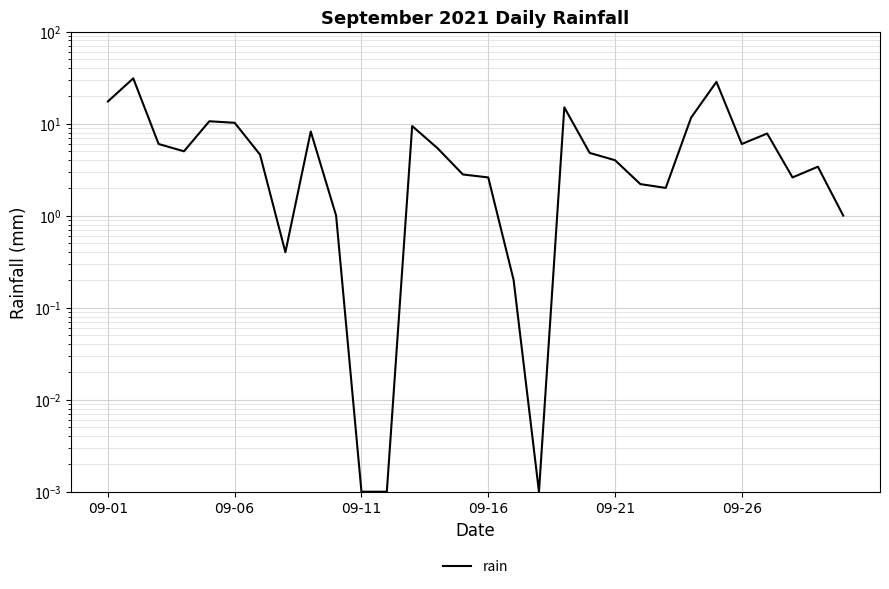

The value at 22 is 0.5. True or false?

False